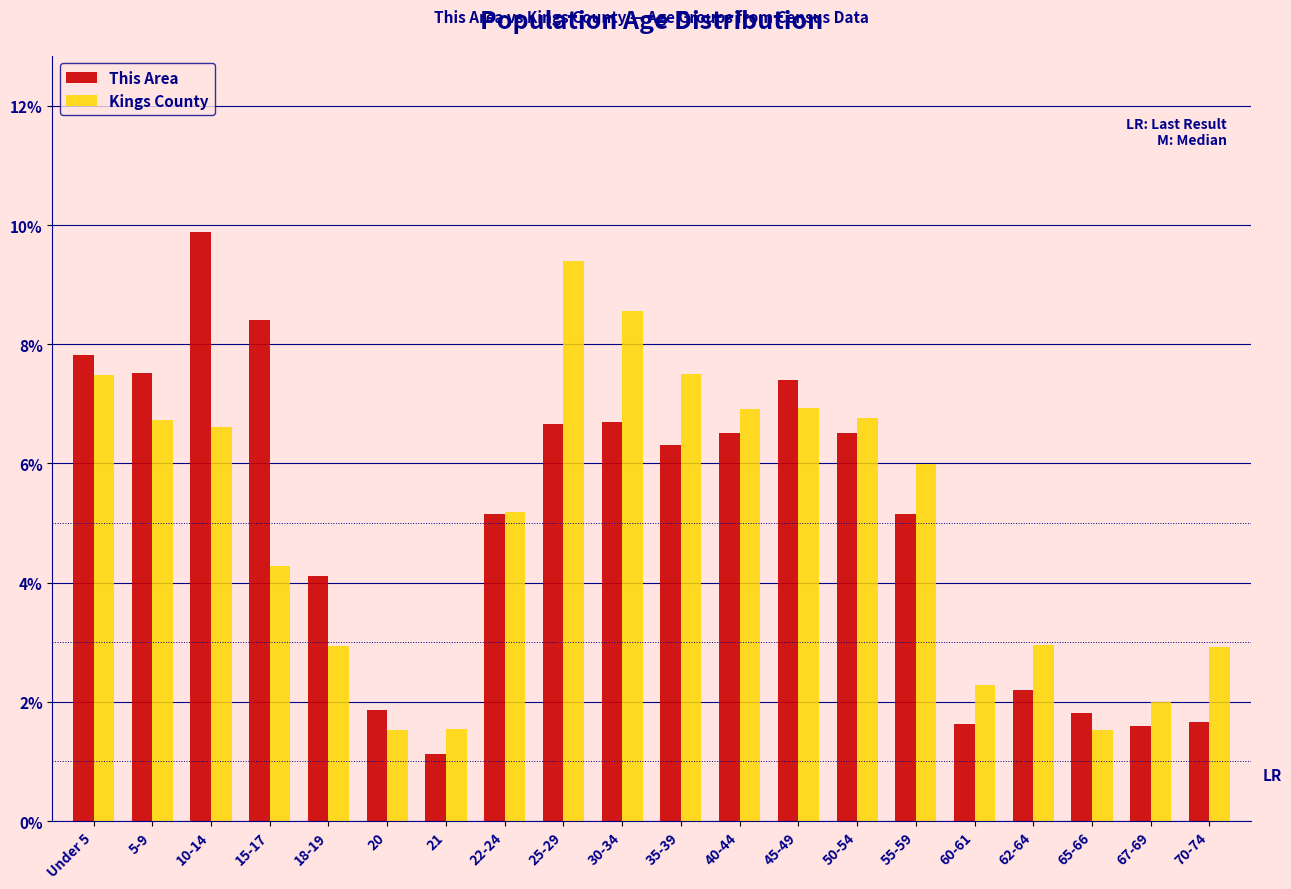

What is the difference between the highest and lowest values at 5-9?

0.8